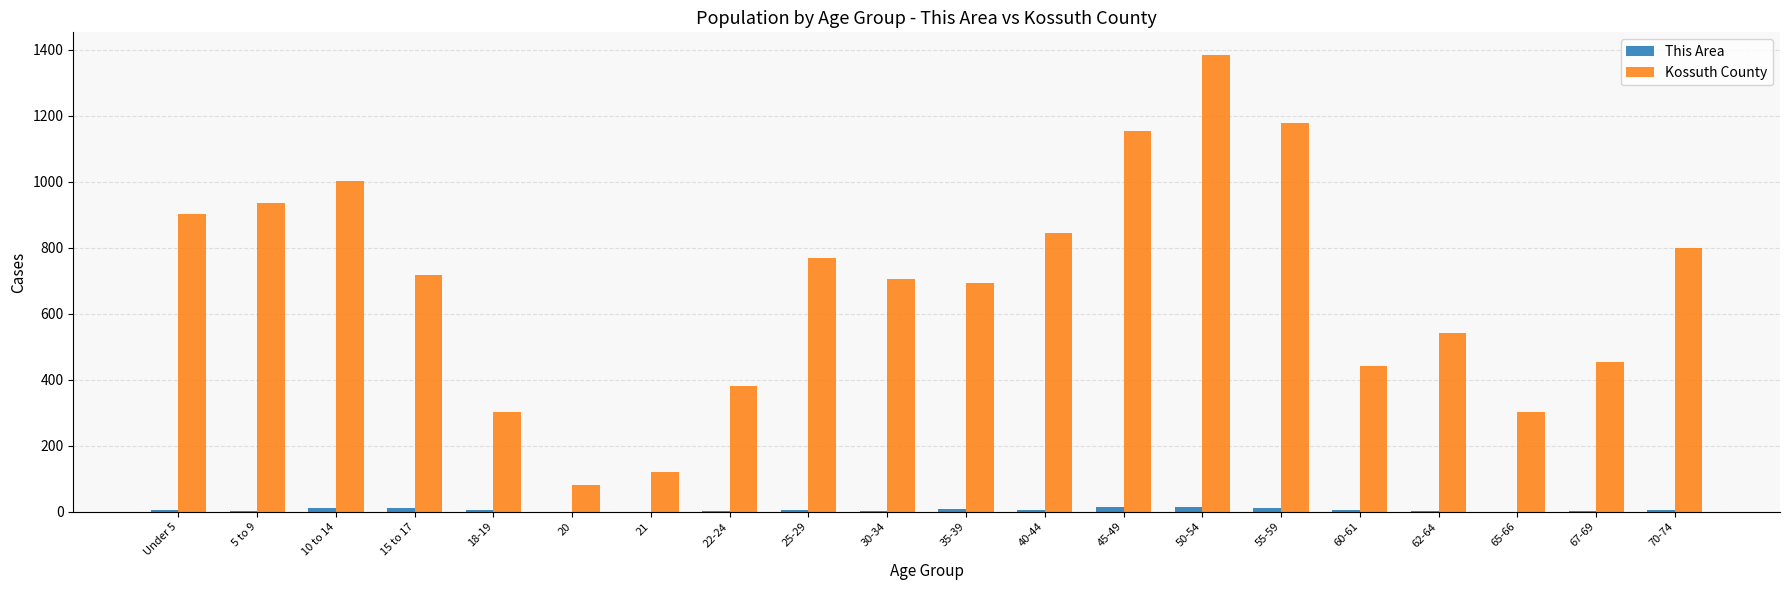

Count the number of data series in this chart.

2